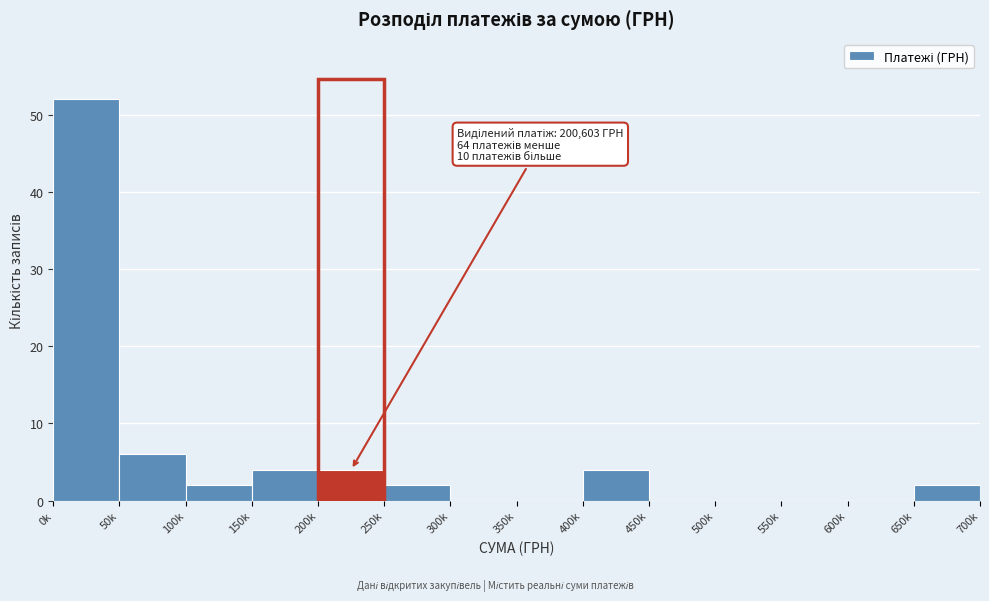

Reading left to right, transcribe all the data shown in this chart.

0k=52	50k=6	100k=2	150k=4	200k=4	250k=2	300k=0	350k=0	400k=4	450k=0	500k=0	550k=0	600k=0	650k=2